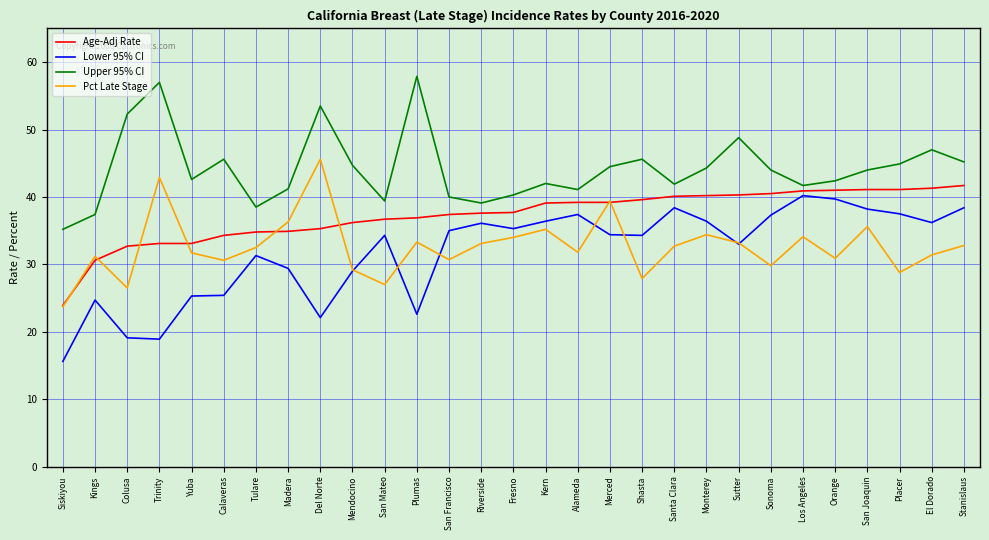

What is the approximate value of Age-Adj Rate at Kern?

39.1